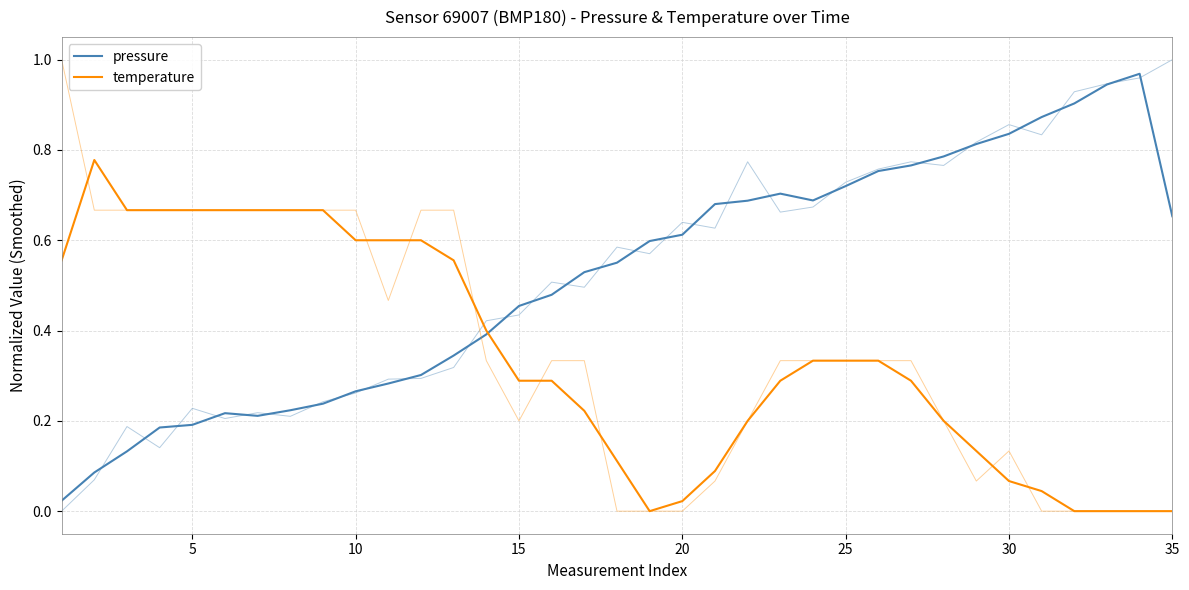

How many categories are shown in the chart?

35